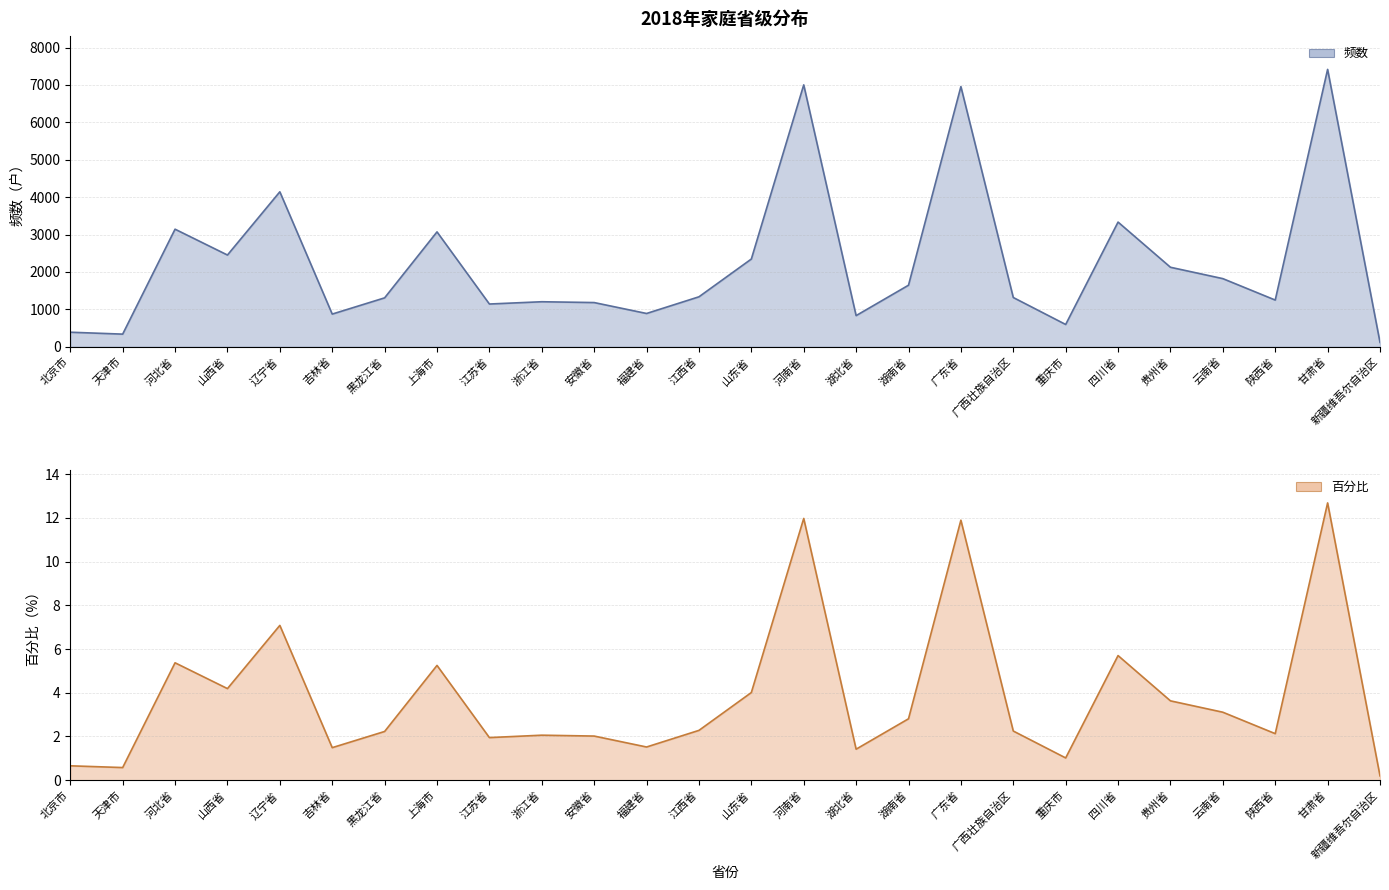

Count the number of categories in the chart.

26